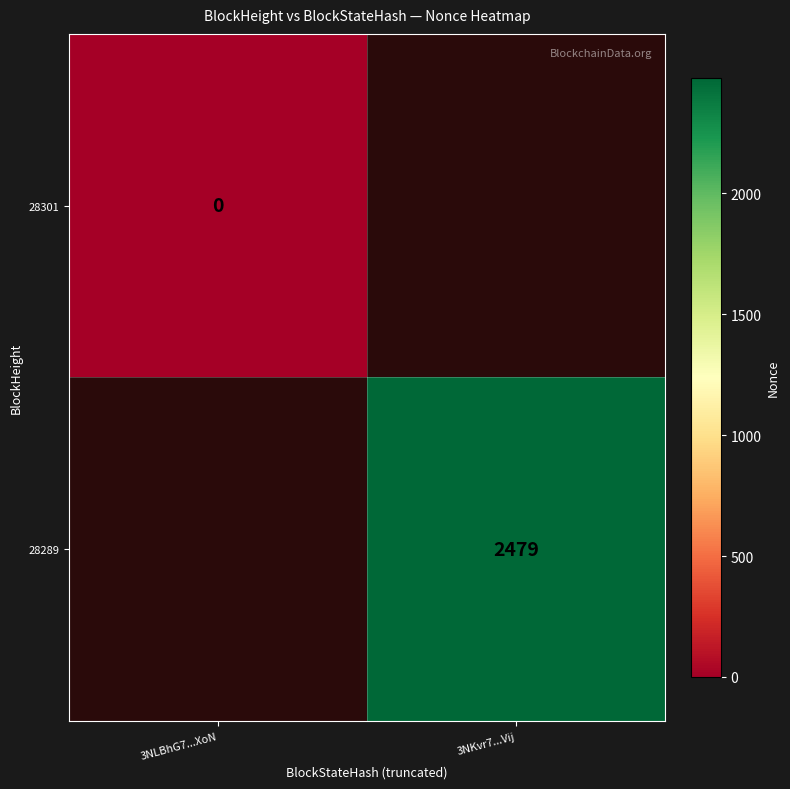

At how many categories does at least one series exceed 1919?

1